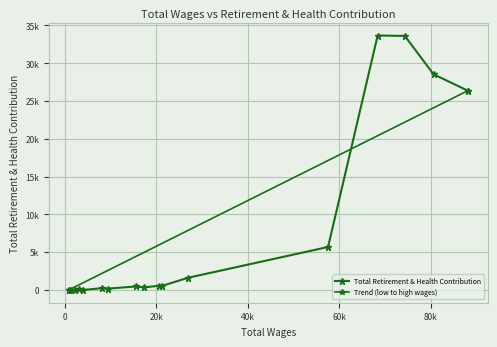

What is the maximum value shown in the chart?

33676